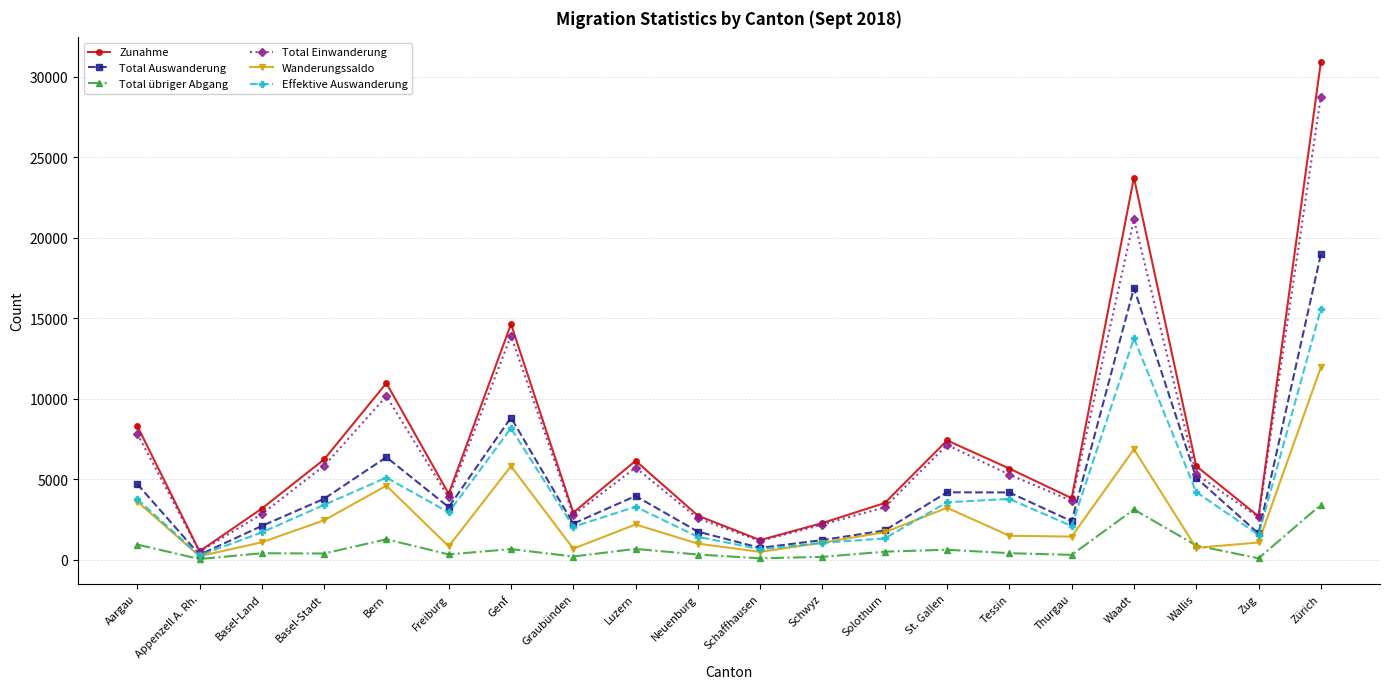

What is the label of the 12th point from the left?

Schwyz